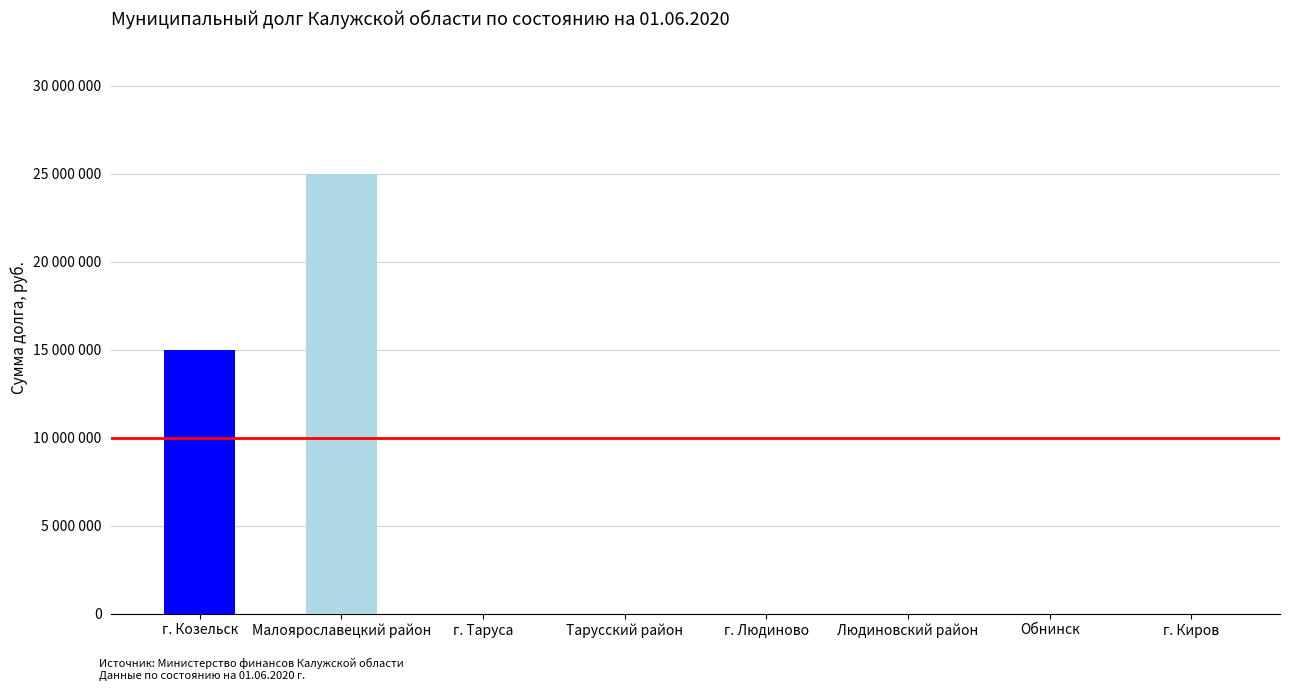

How many bars are there in total?

8